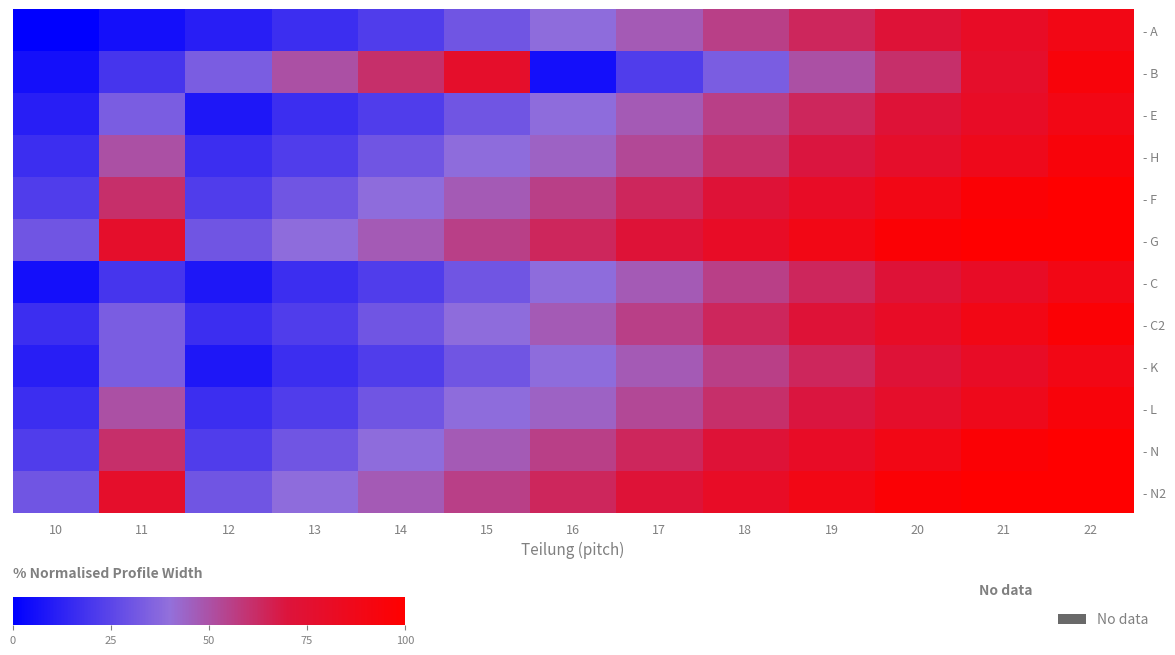

How many categories are shown in the chart?

13